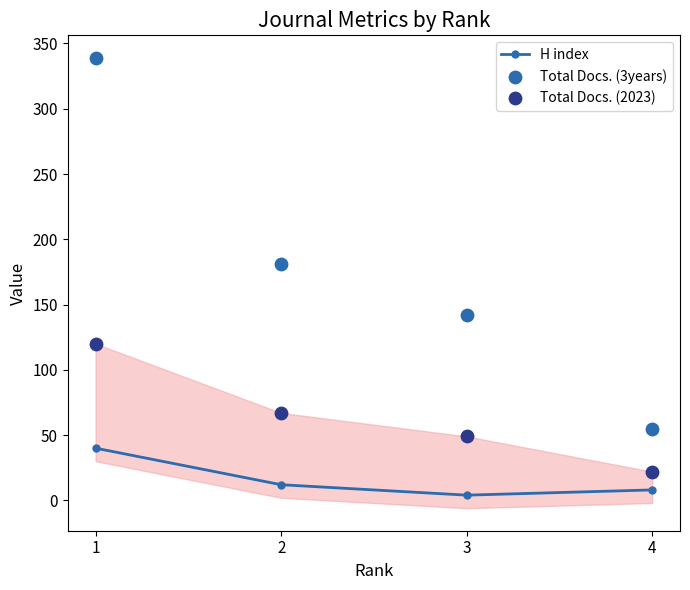

Is the value of Total Docs. (3years) at 3 greater than the value of H index at 3?

Yes